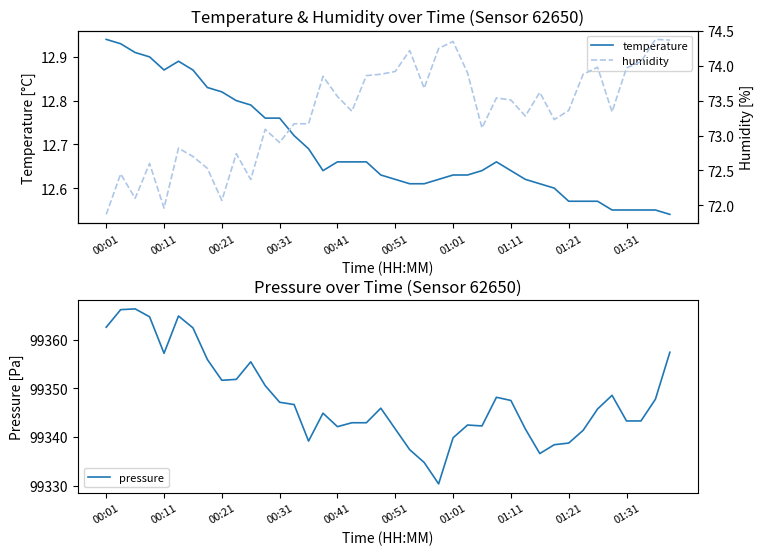

What is the value of the temperature point at the 32nd from the left?

12.6